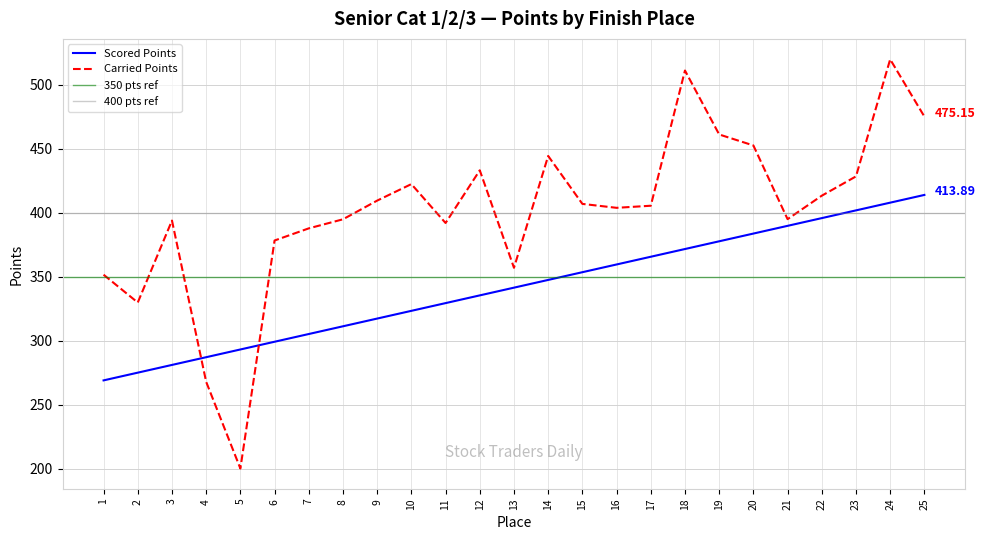

At which category does the chart reach its minimum across all series?

5